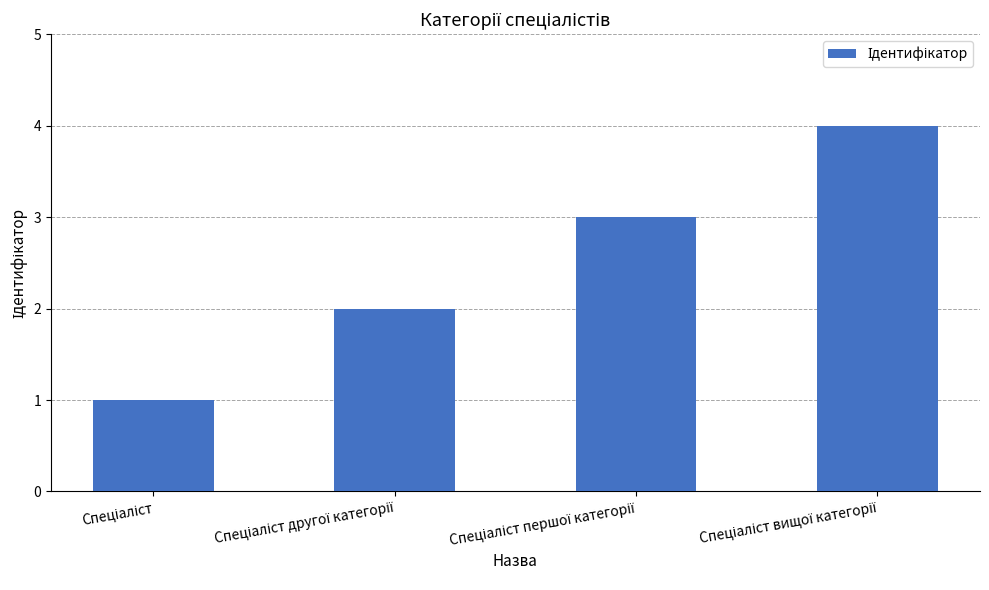

What is the difference between the maximum and minimum values?

3